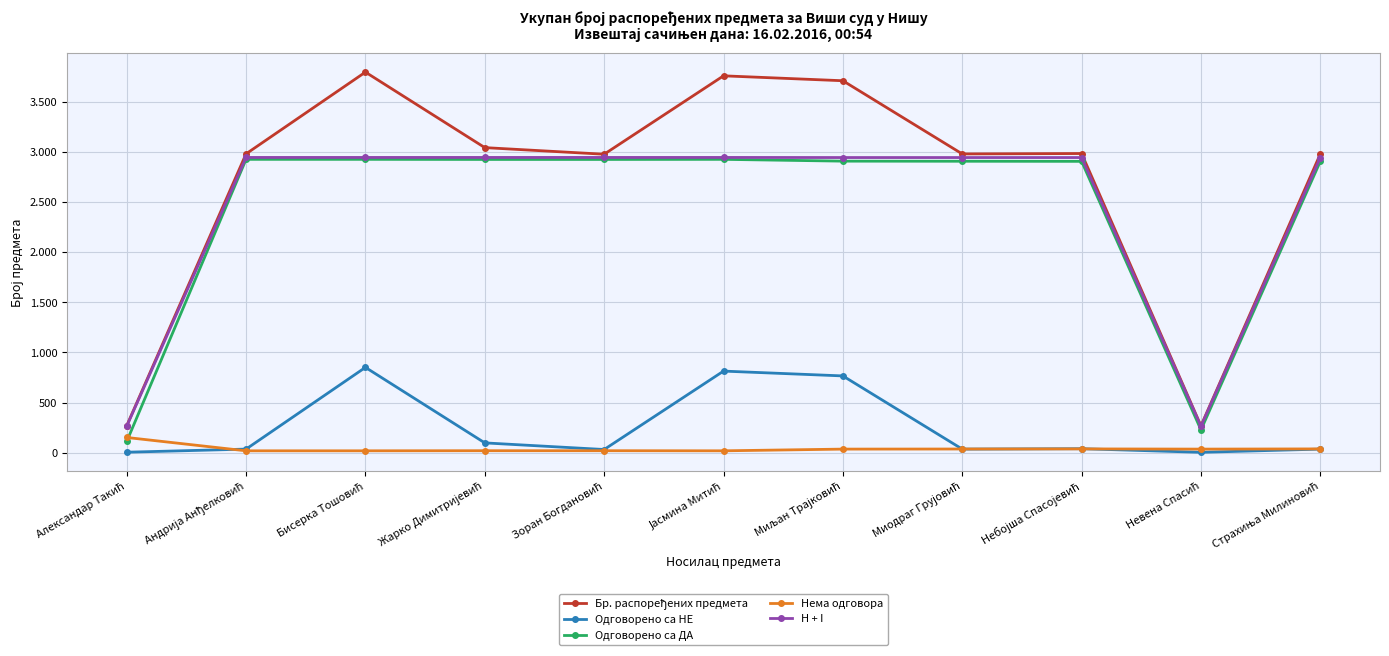

Is the value of Одговорено са ДА at Александар Такић greater than the value of H + I at Јасмина Митић?

No